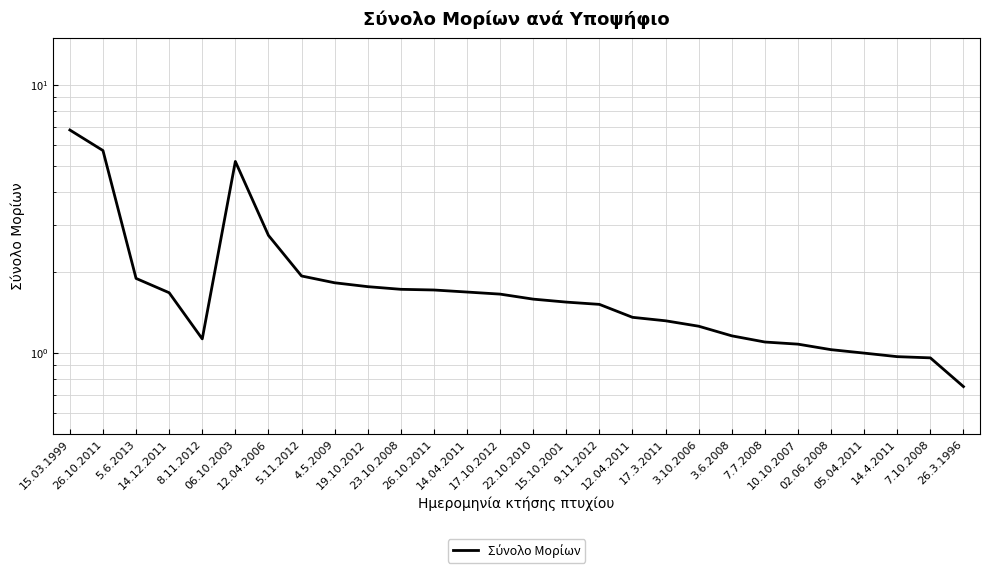

Where is the first local maximum?

06.10.2003